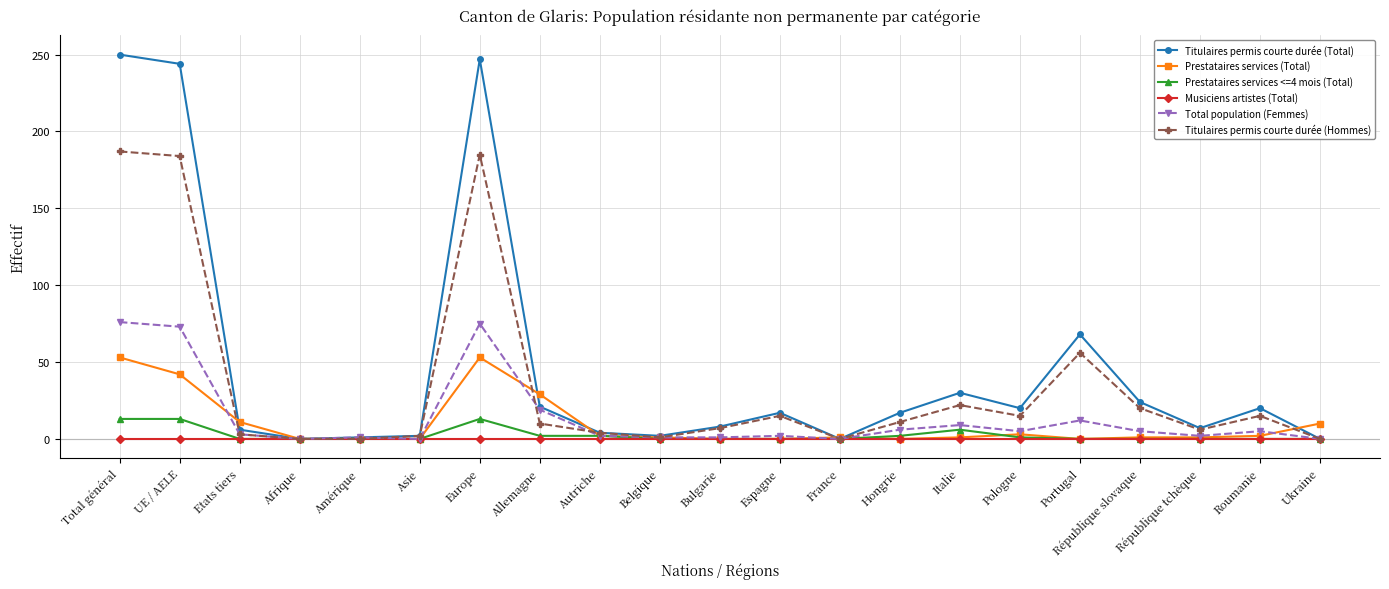

True or false: Prestataires services (Total) has a value of 0 at Afrique.

True